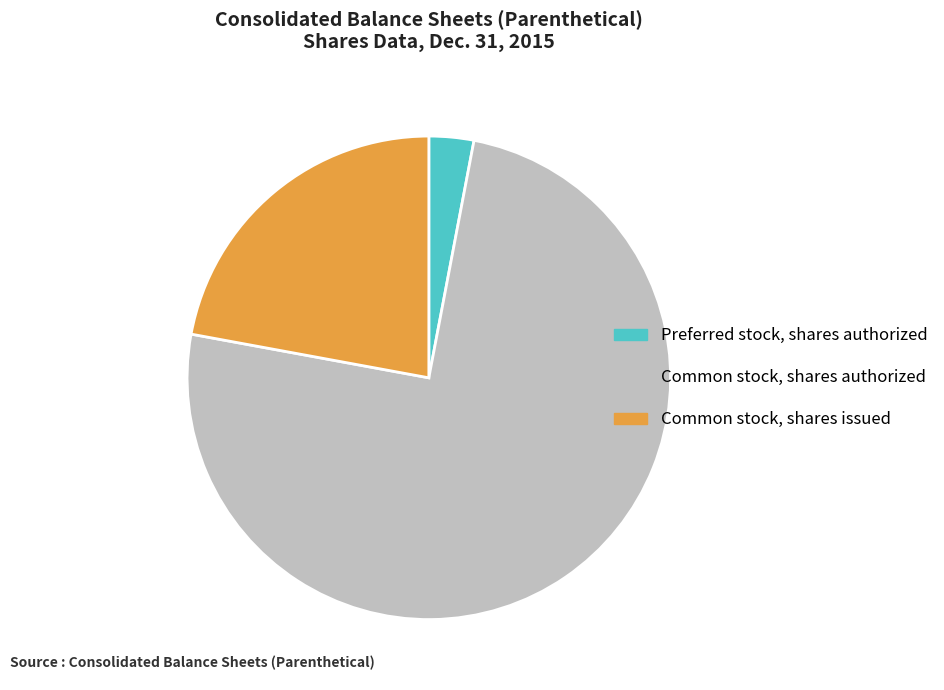

Is it true that Common stock, shares issued is 7% of the pie?

False